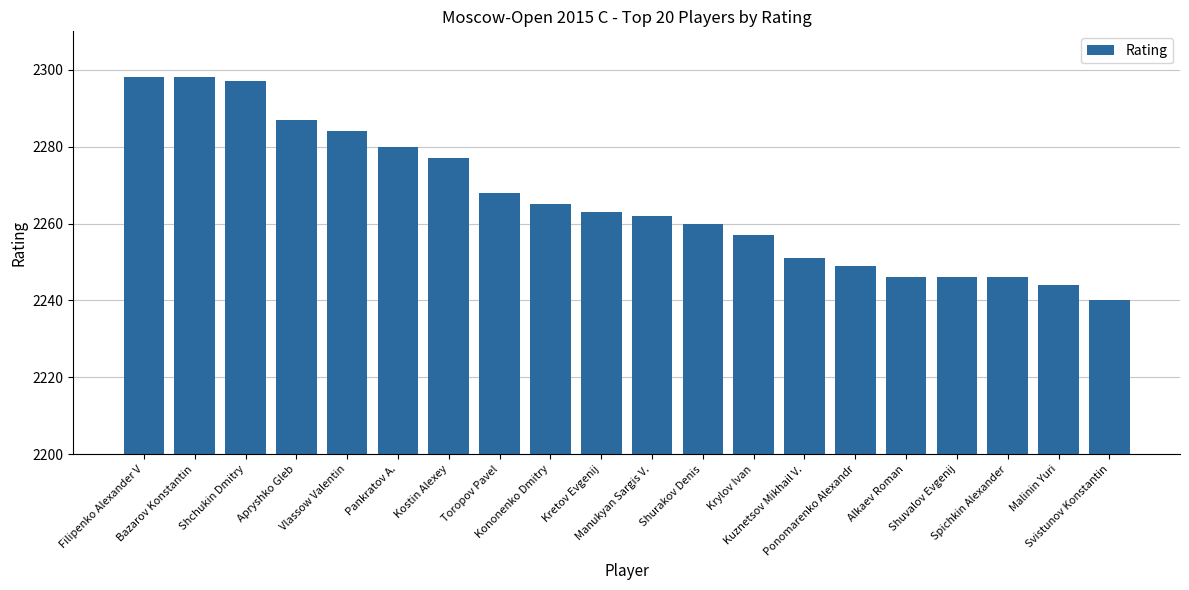

Reading left to right, what are all the values shown in this chart?

2298	2298	2297	2287	2284	2280	2277	2268	2265	2263	2262	2260	2257	2251	2249	2246	2246	2246	2244	2240